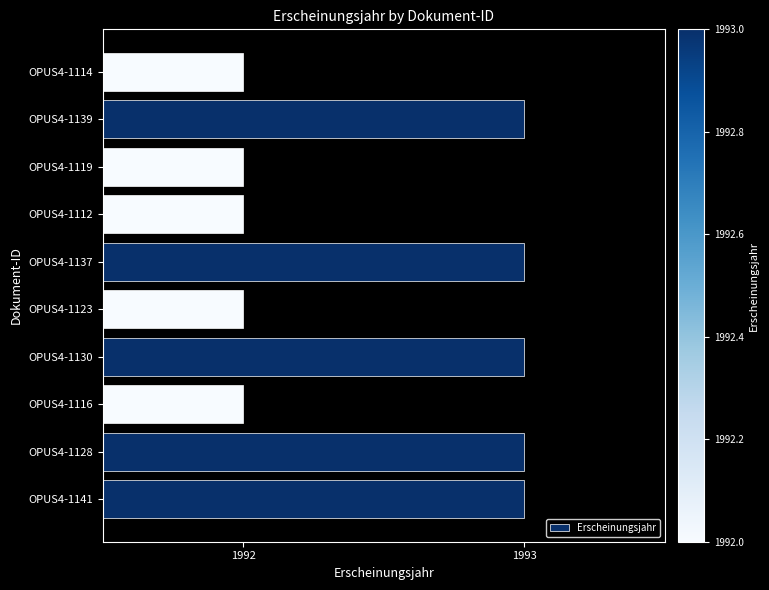

The value at OPUS4-1114 is 1992. True or false?

True